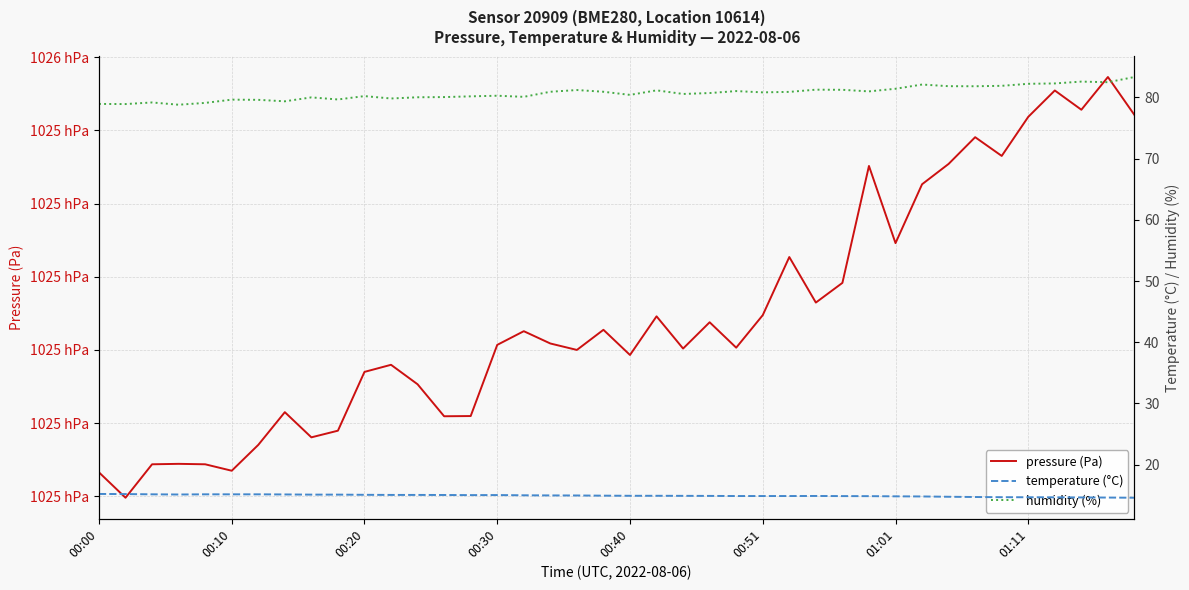

What are all the series names shown in the legend?

pressure (Pa), temperature (°C), humidity (%)